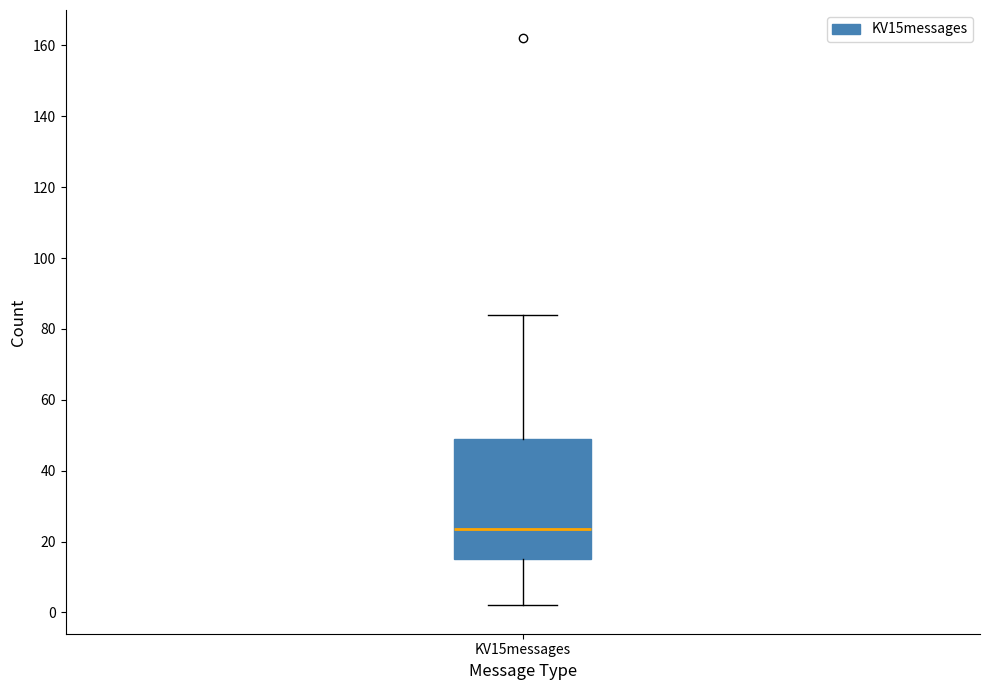

Where does the lower whisker of the box for KV15messages end on the y-axis? The values are not printed on the chart, so give them approximately, as read against the axis.

2